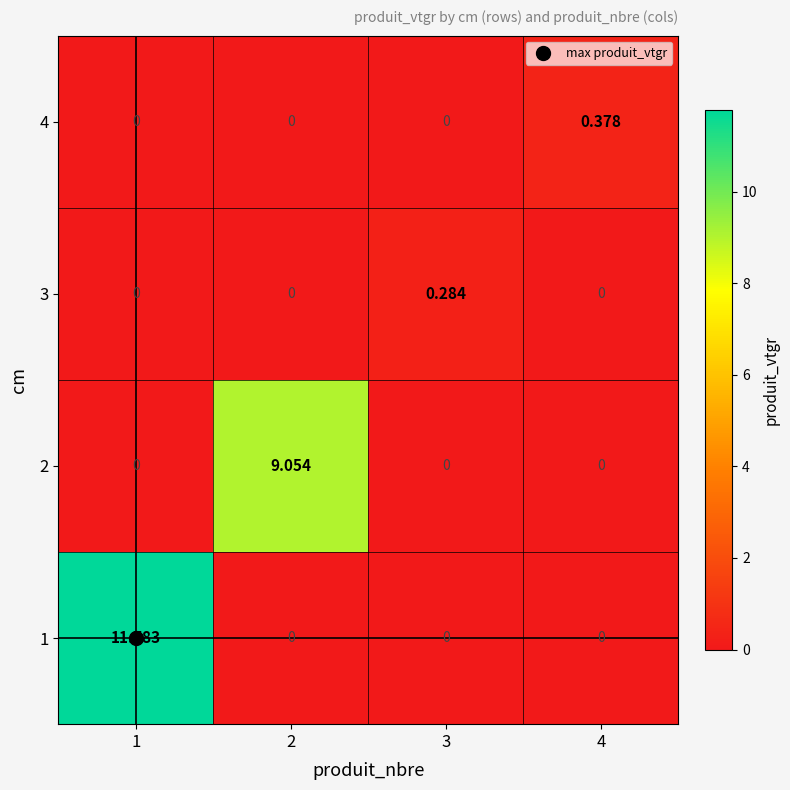

List the series in order of their peak value, lowest first.

3, 4, 2, 1